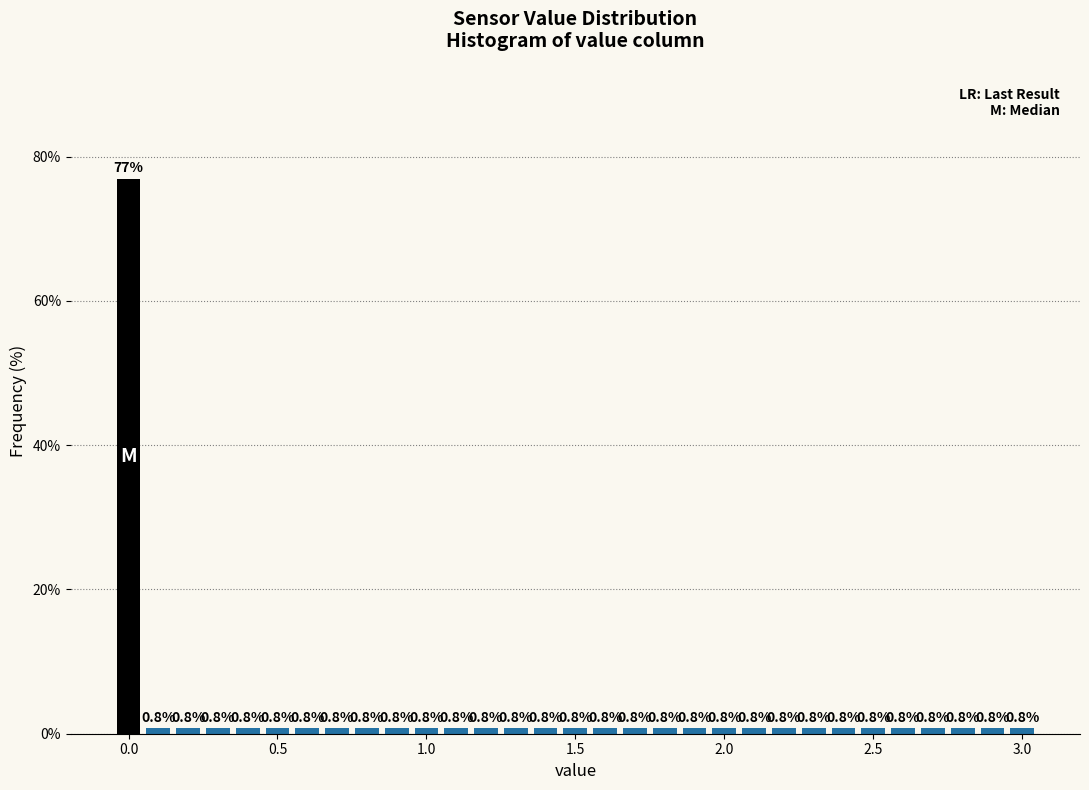

Read against the x-axis, roughly where is the centre of the tallest bar?

0.00